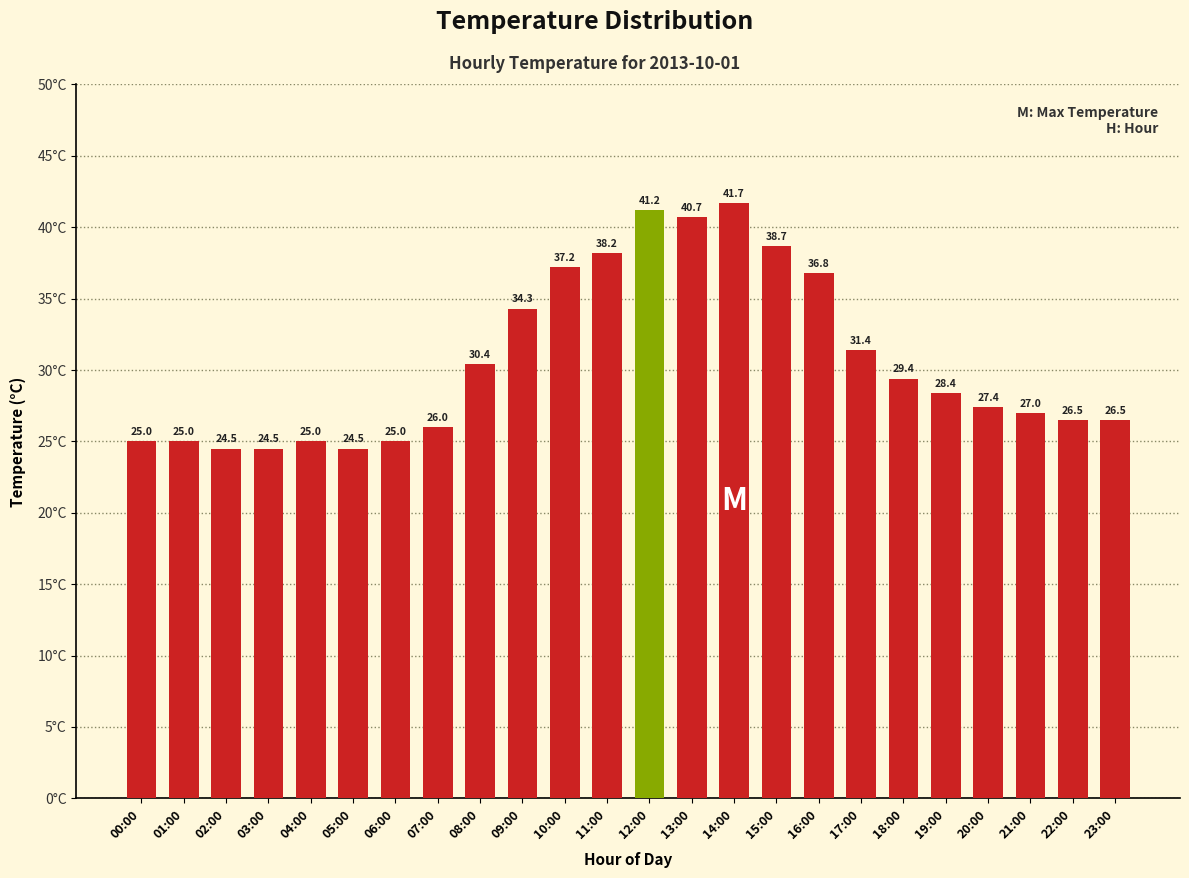

What is the greatest value displayed?

41.7